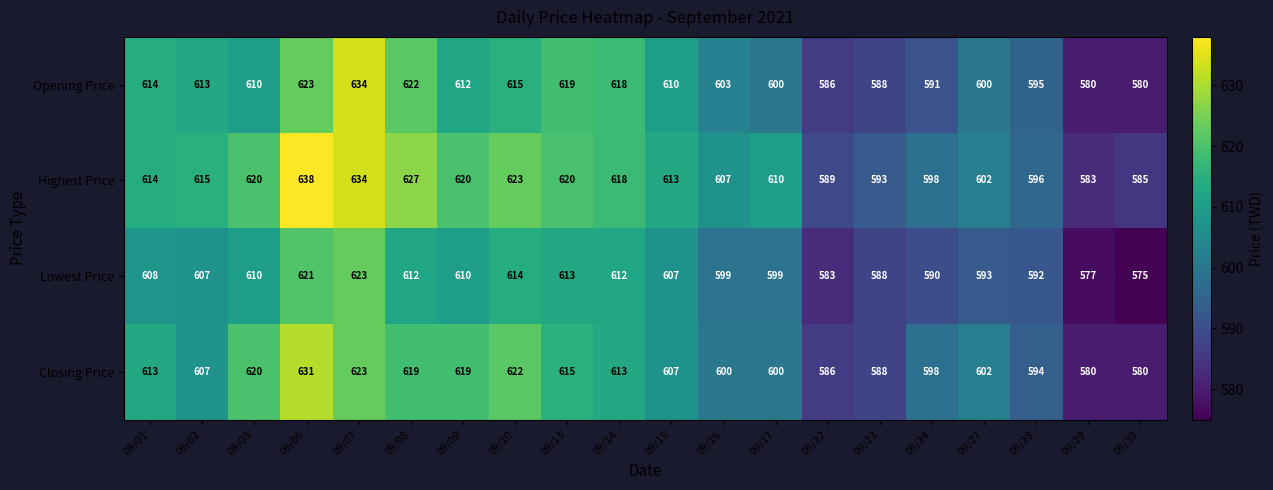

At how many categories does at least one series exceed 584?

19